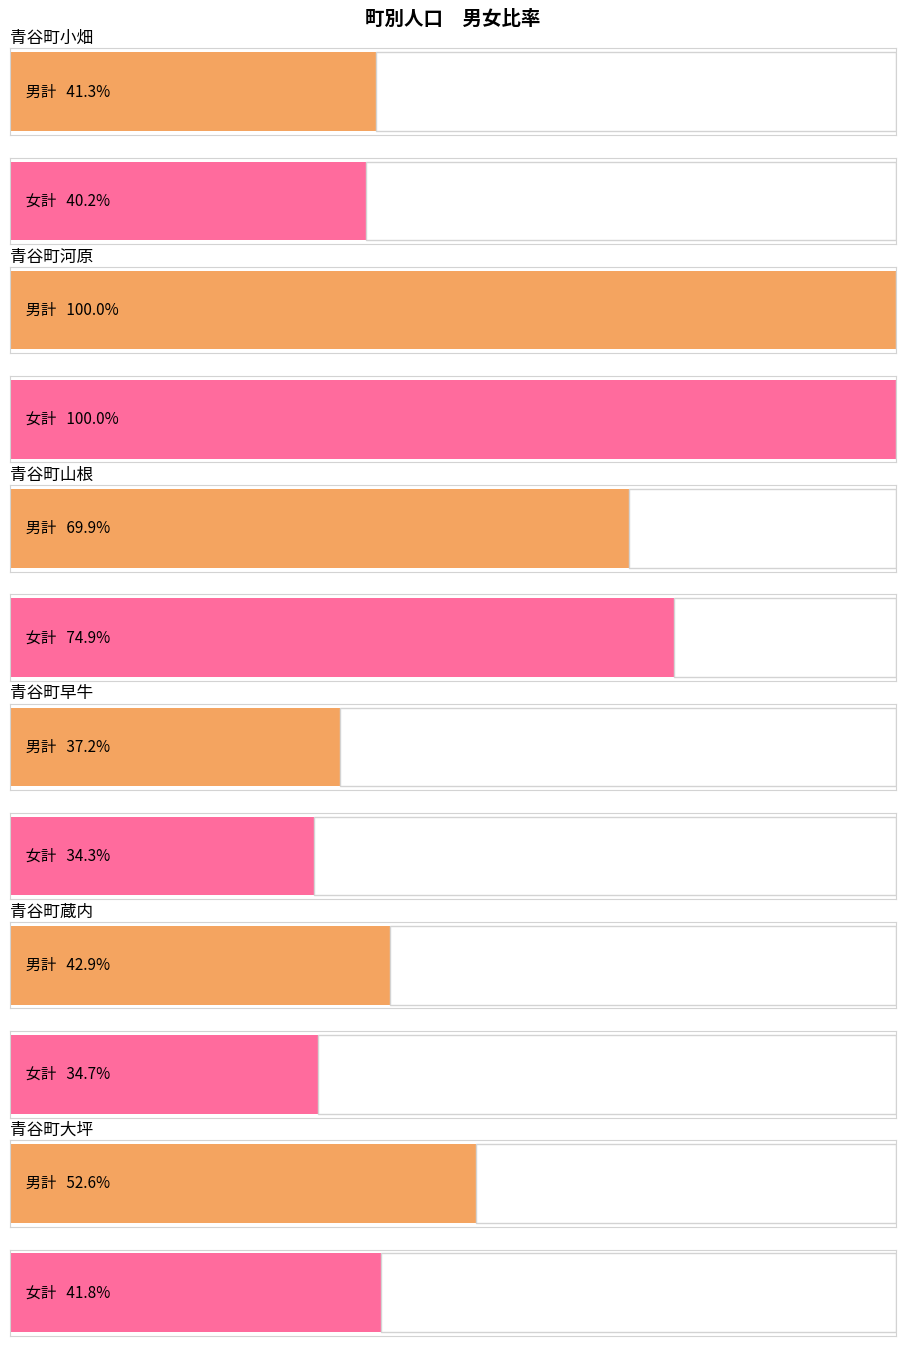

The value of 0～14 at 青谷町山根 is 6. True or false?

False